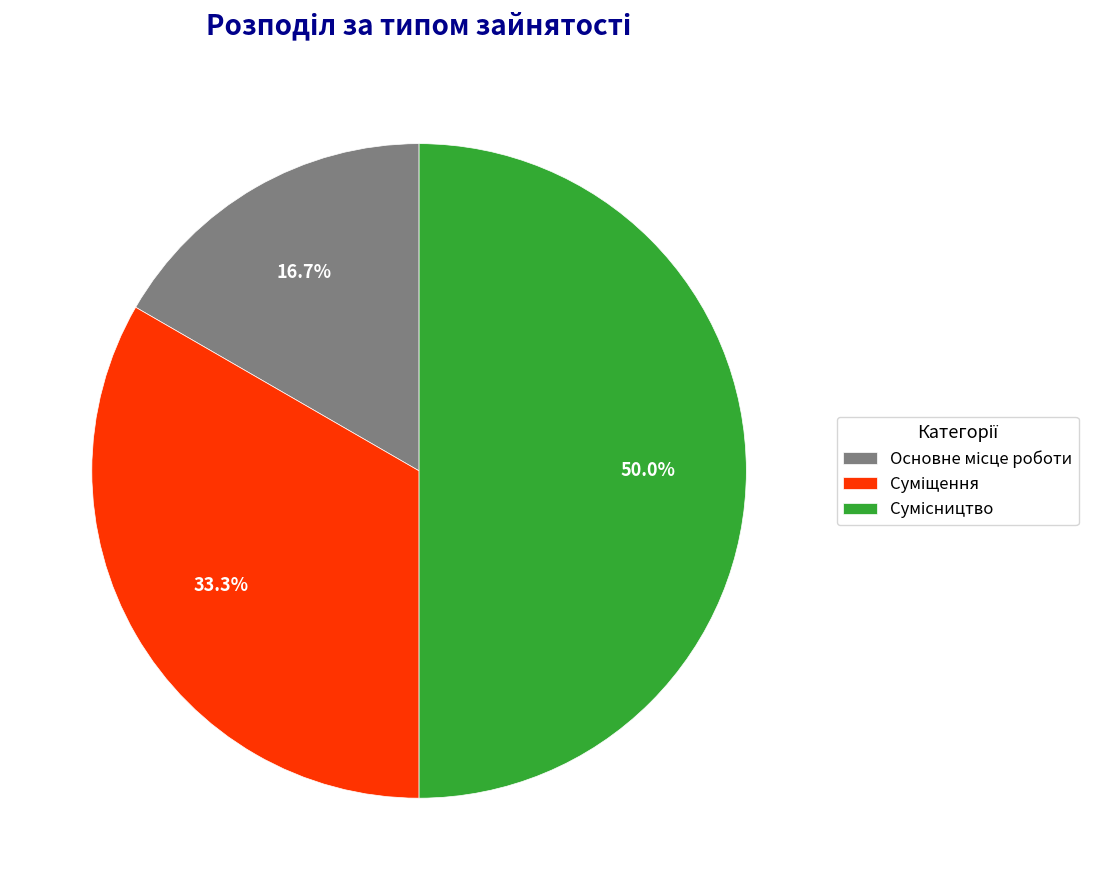

How many segments does this pie chart have?

3